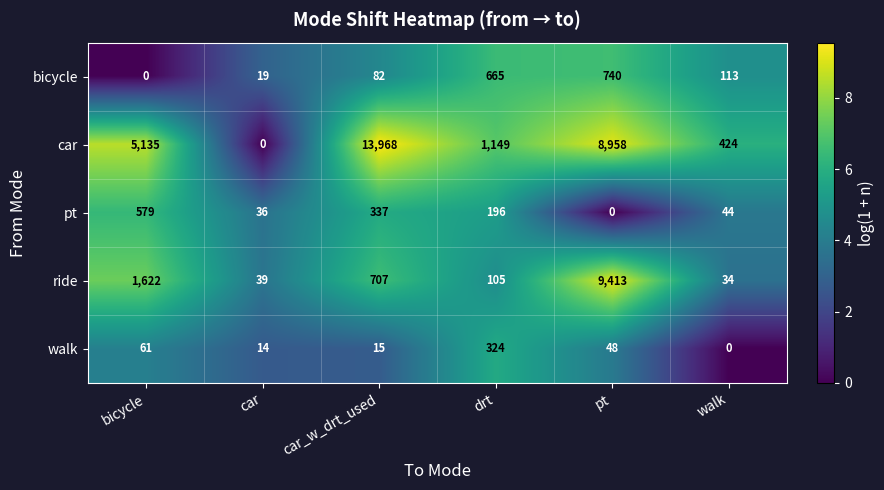

What is the difference between the highest and lowest values at drt?

1044